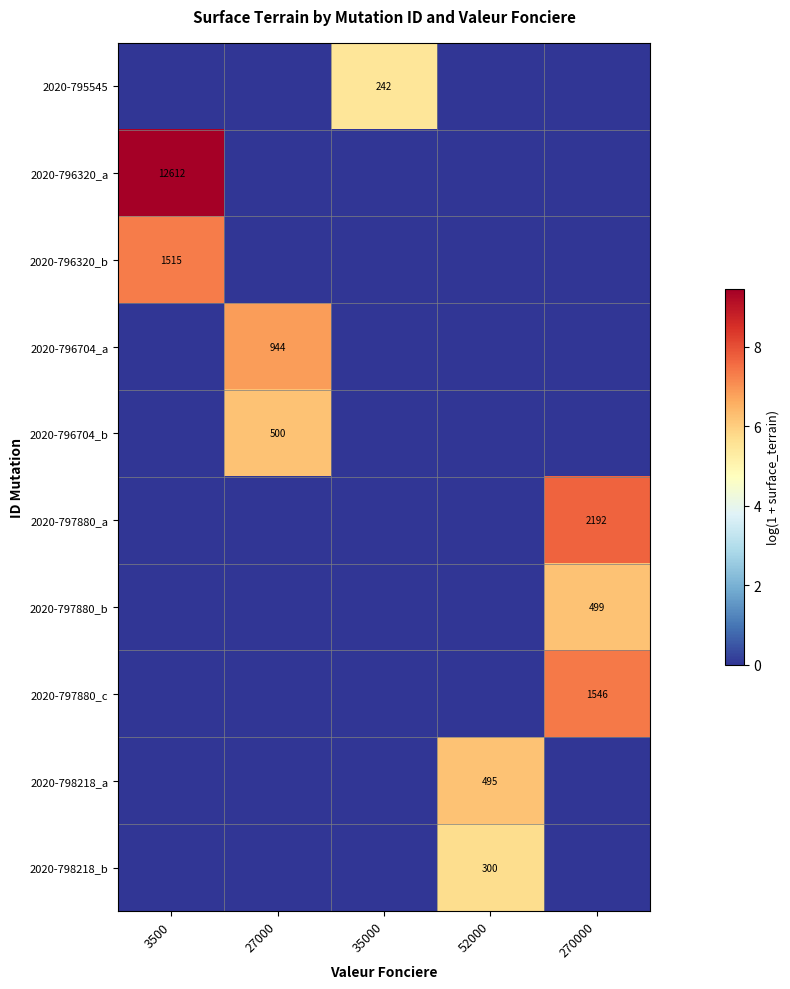

True or false: 2020-797880_c has a value of 1546 at 270000.

True